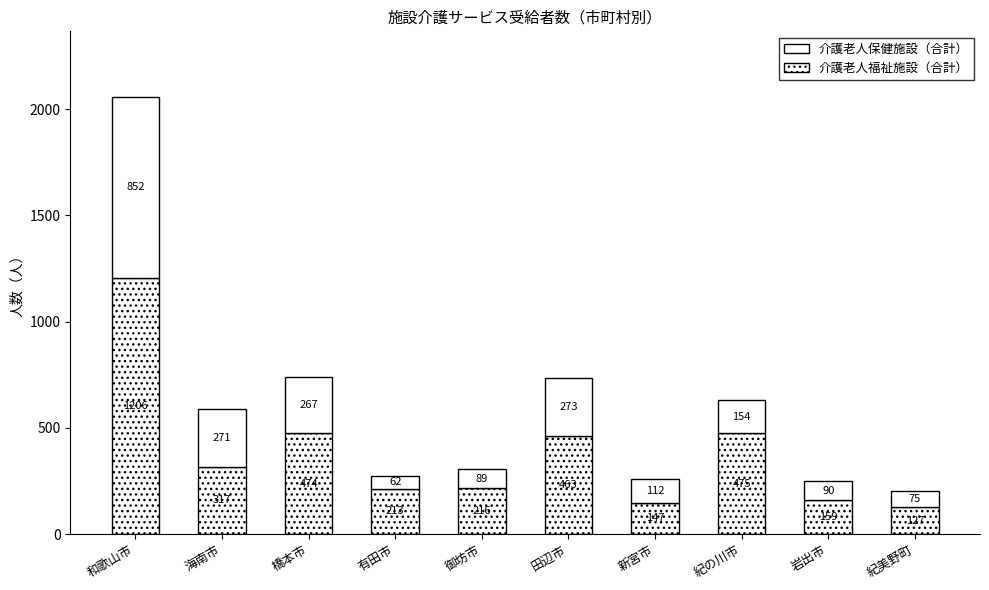

Are the bars grouped side by side (vs. stacked)?

No